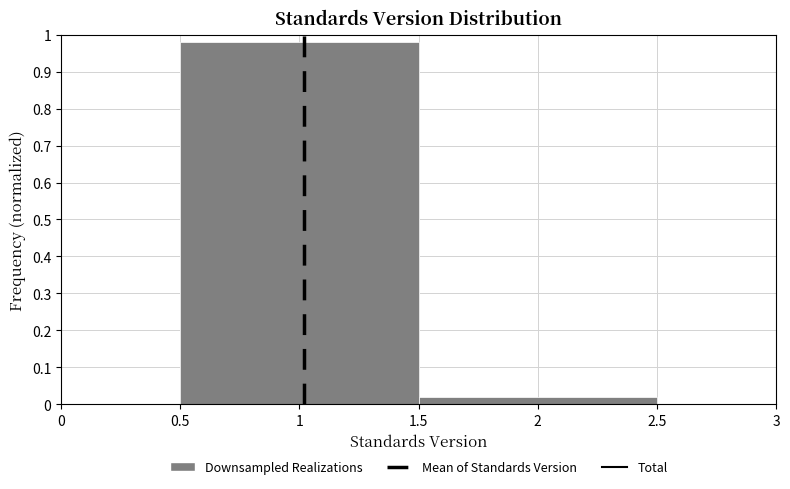

Reading left to right, list every bar in this chart as the range it spans on the x-axis followed by its height. The values are not printed on the chart, so give them approximately, as read against the axis.

0.5 to 1.5: 0.98
1.5 to 2.5: 0.02